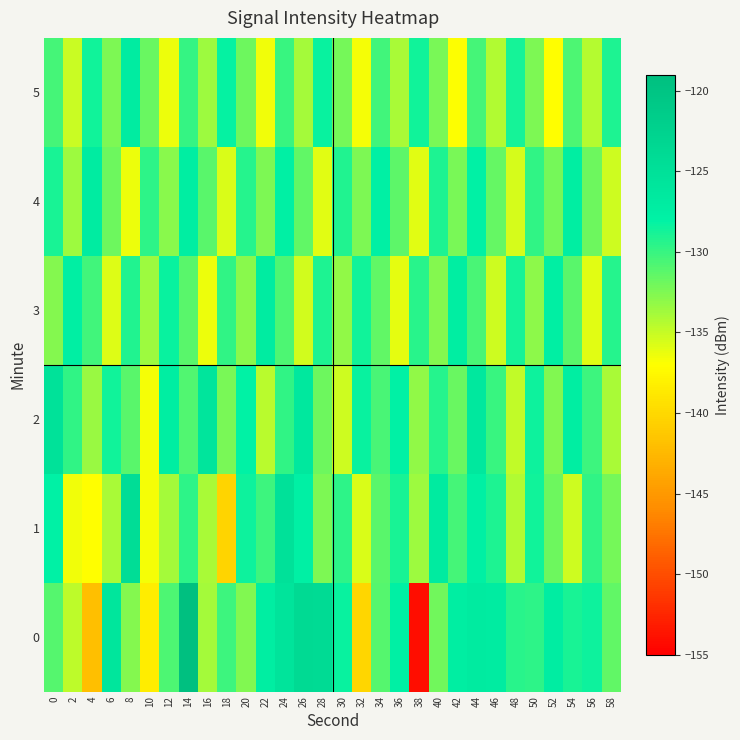

What is the greatest value displayed?

-119.3